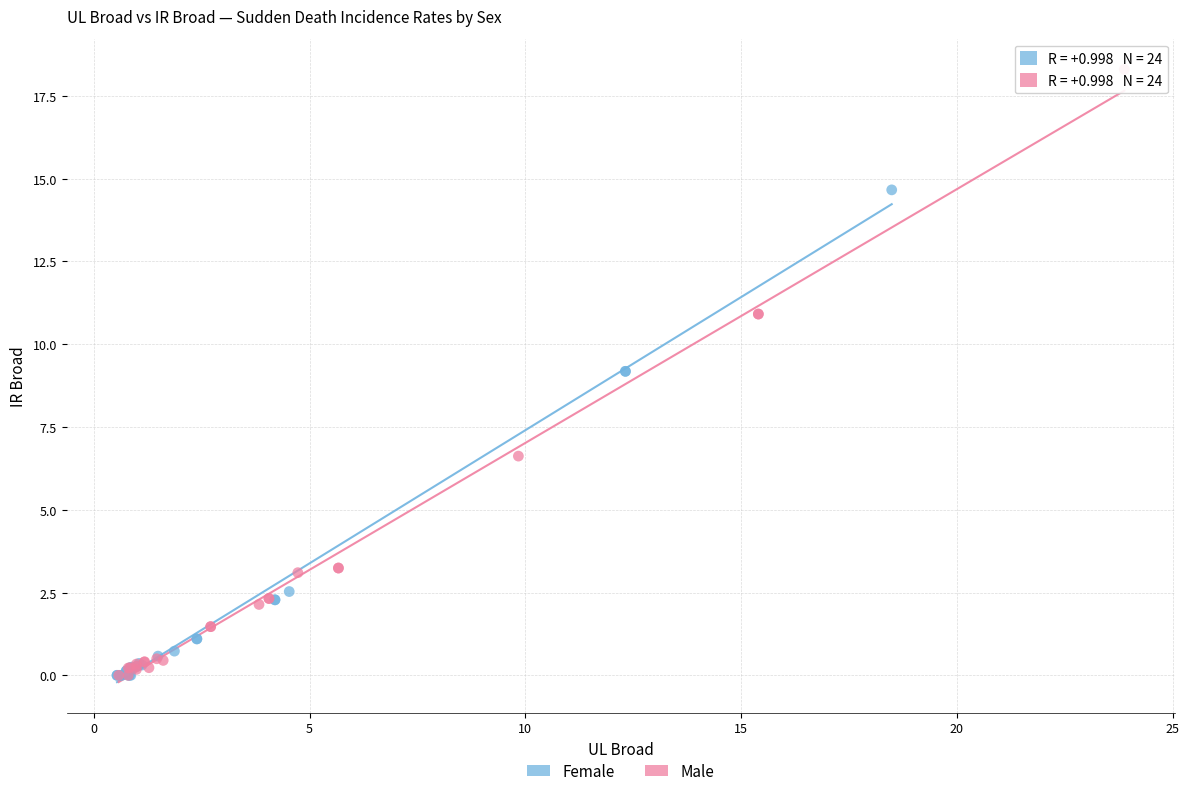

Which series has the largest Y range (max minus min)?

Male